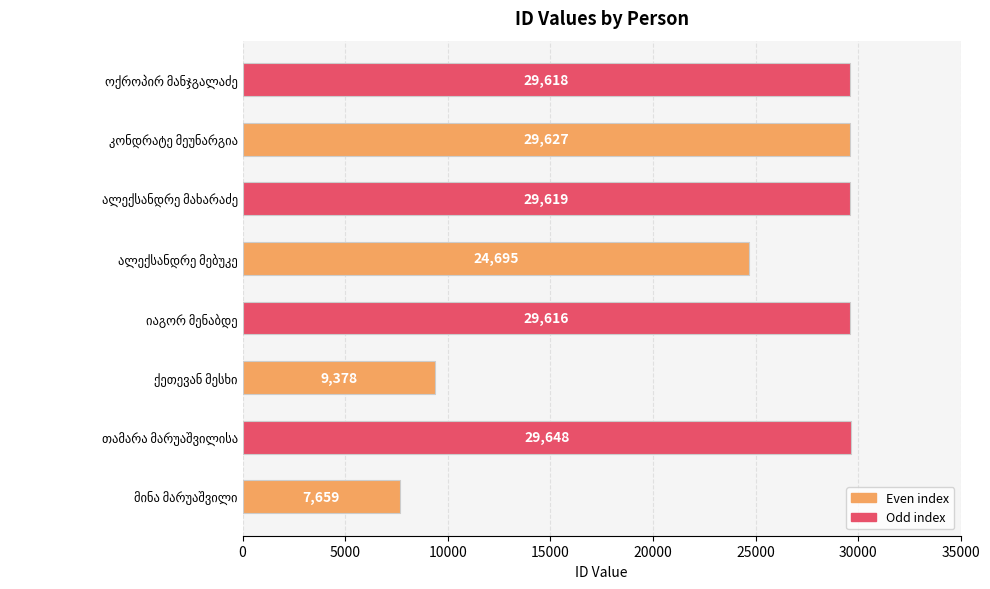

What is the maximum value shown in the chart?

29648